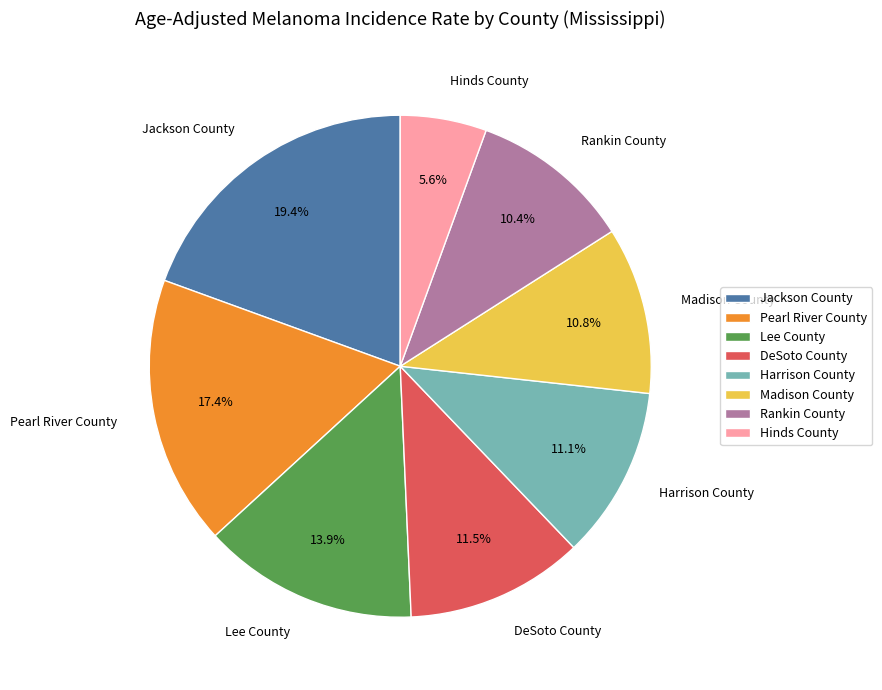

True or false: Jackson County accounts for 19% of the total.

True